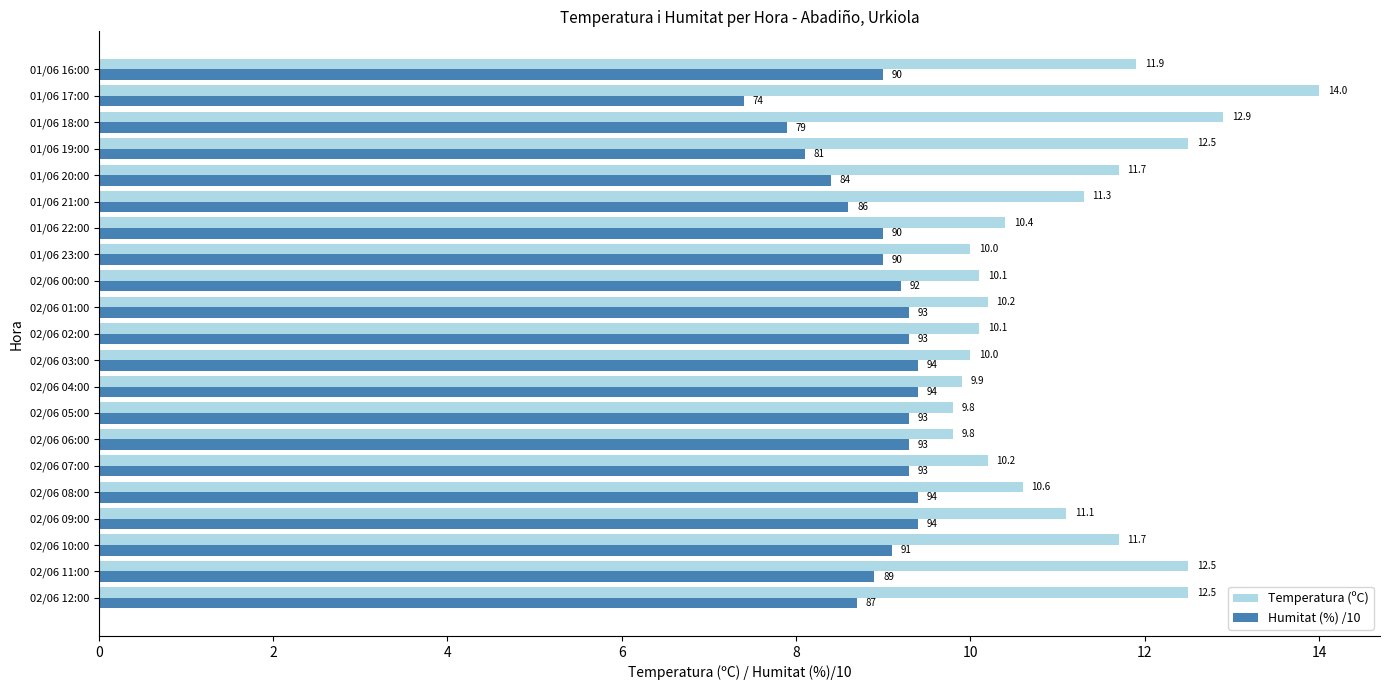

Which series changed the most between 02/06 05:00 and 01/06 16:00?

Temperatura (ºC)